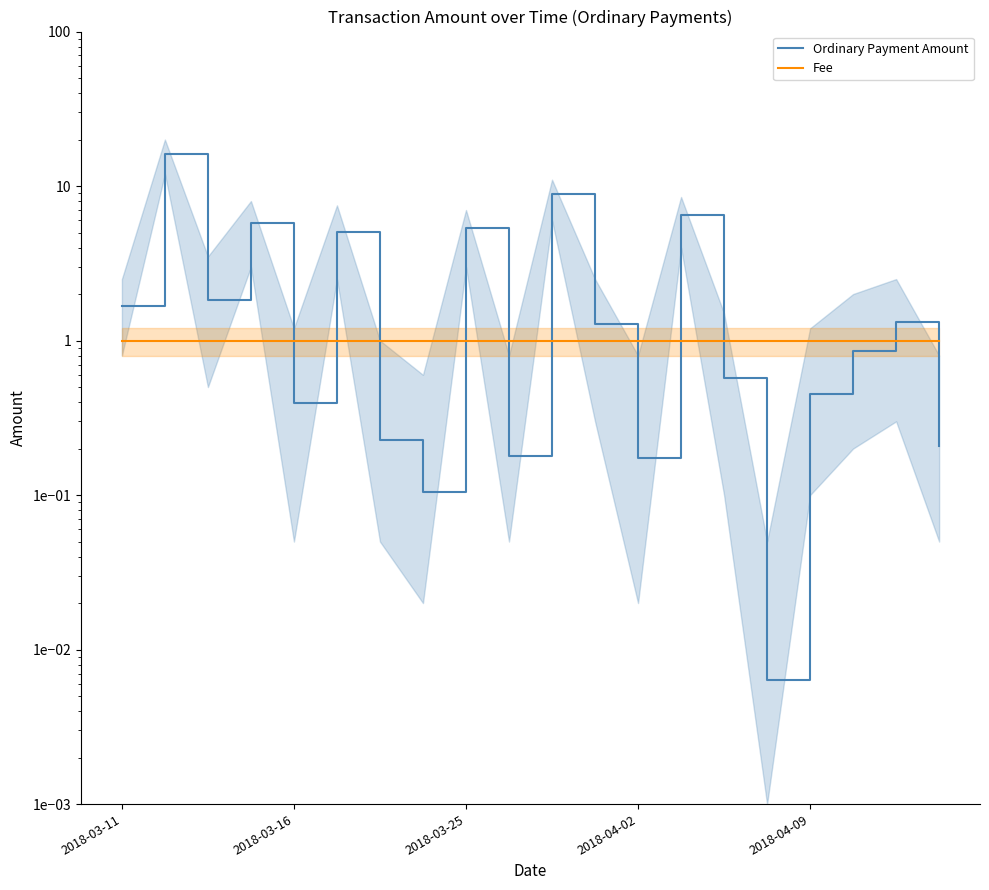

True or false: Fee and Ordinary Payment Amount cross at least once.

True